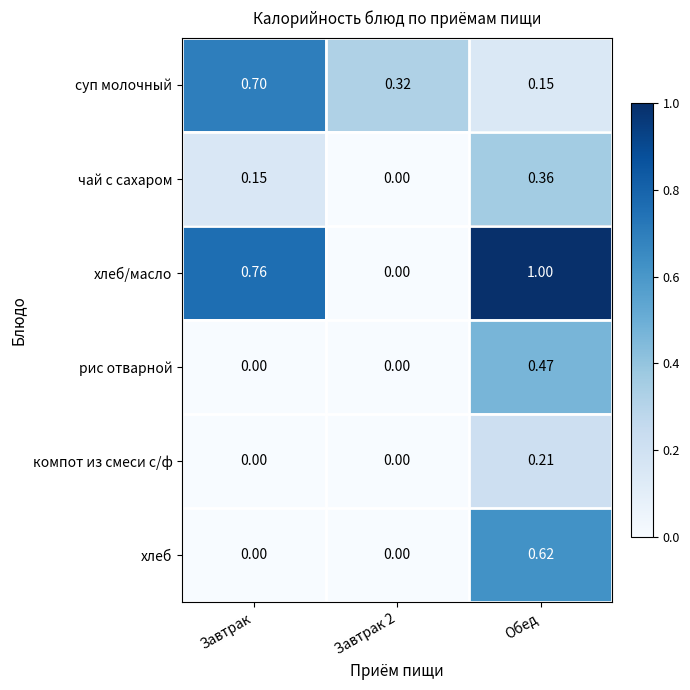

At how many categories does at least one series exceed 0?

3